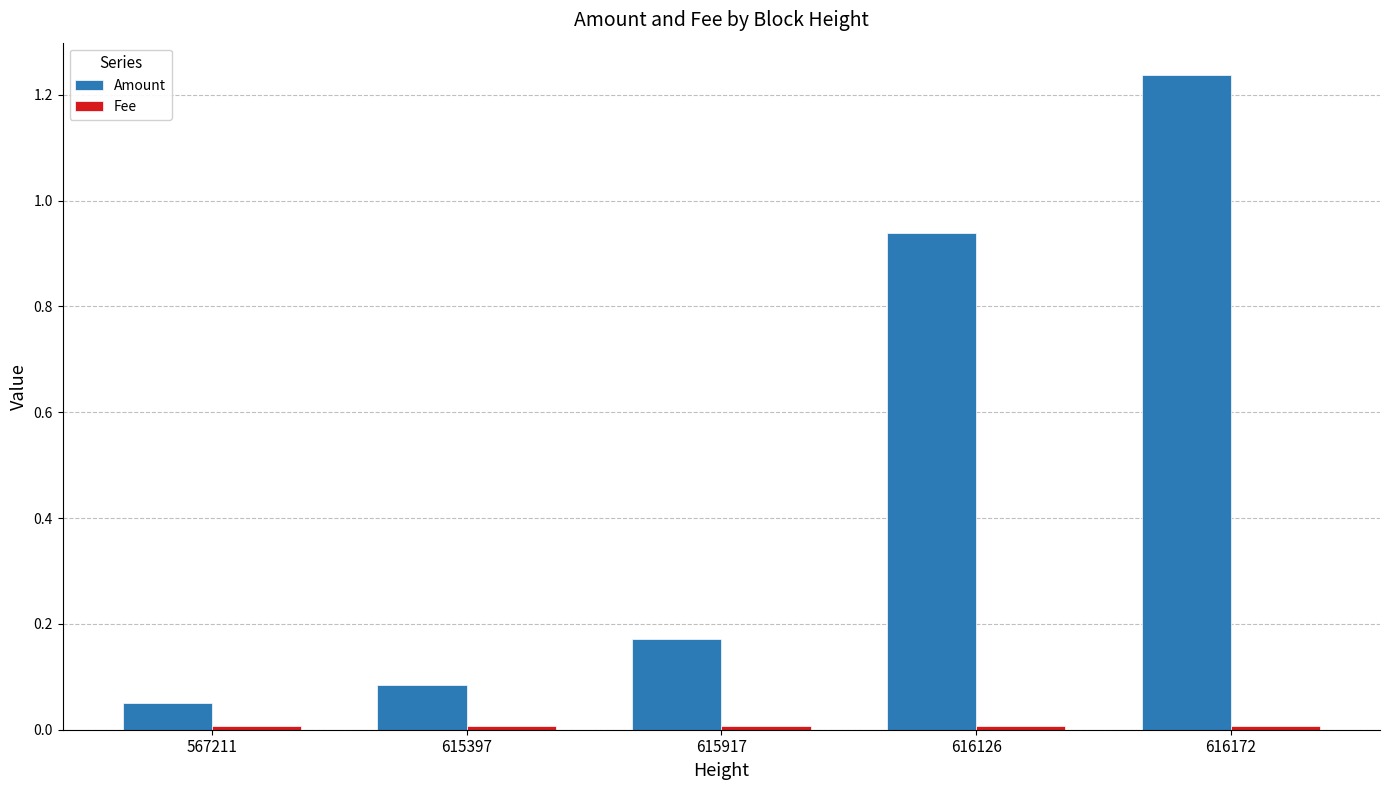

Between 615917 and 616126, which series saw the biggest shift?

Amount